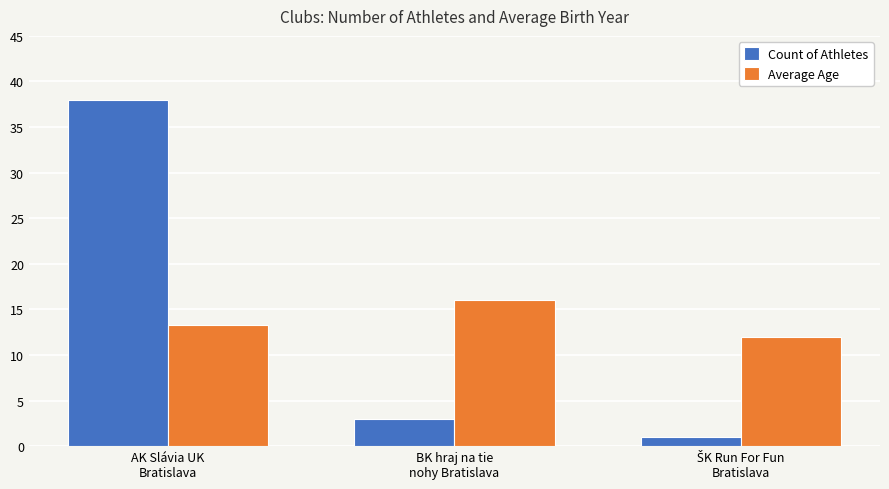

At AK Slávia UK
Bratislava, list the series in order from smallest to largest.

Average Age, Count of Athletes